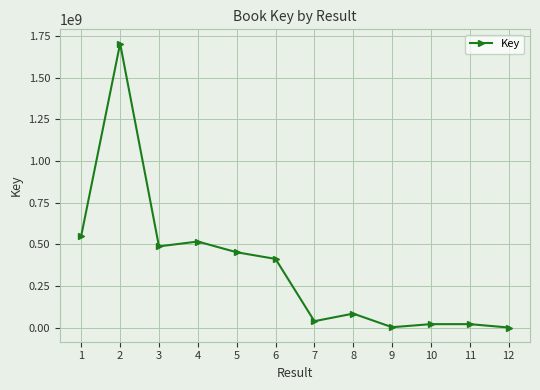

Where is the first local maximum?

2